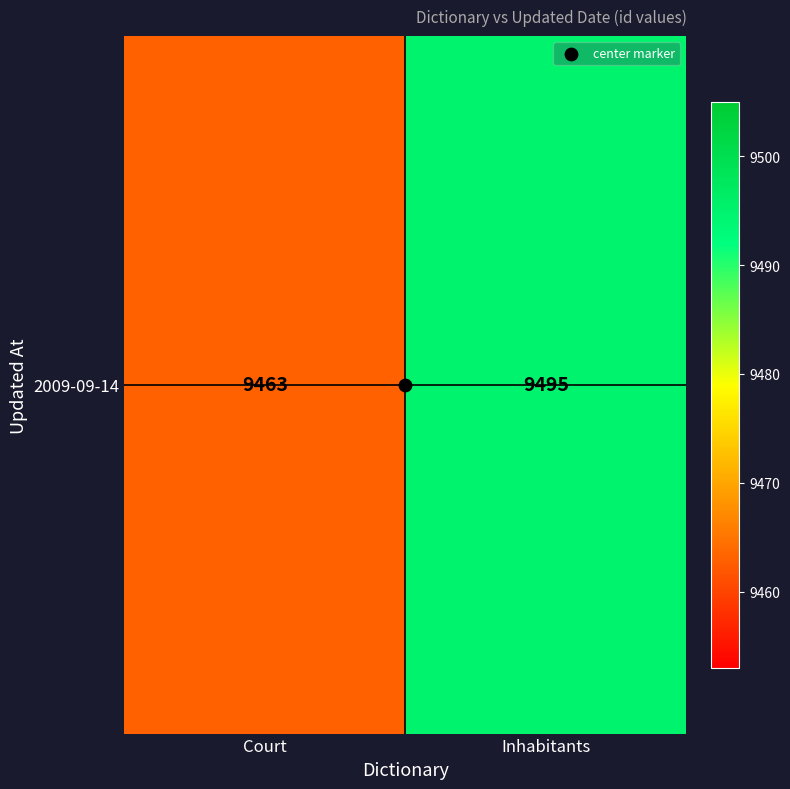

What is the ratio of the value at Court to the value at Inhabitants?

1.0